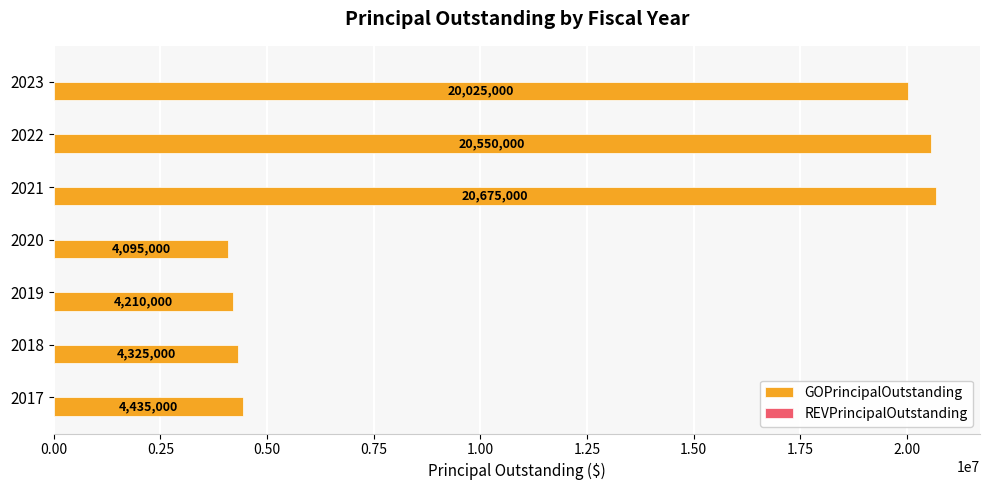

The chart shows a value of 4325000 at 2018. True or false?

True